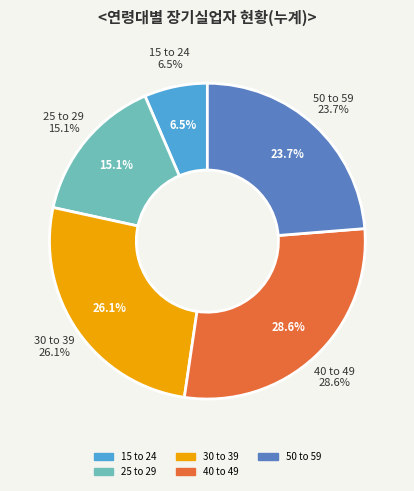

Do 30 to 39 and 15 to 24 together represent more than half of the pie?

No